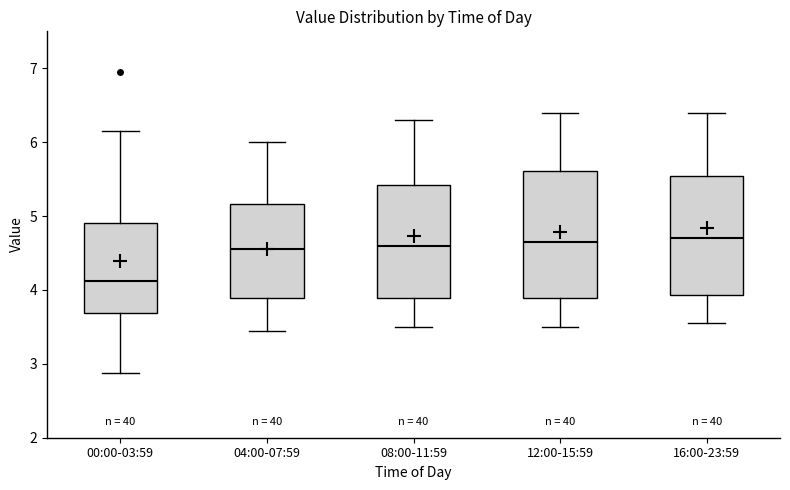

Which box is the tallest, from its lower edge to its upper edge?

12:00-15:59